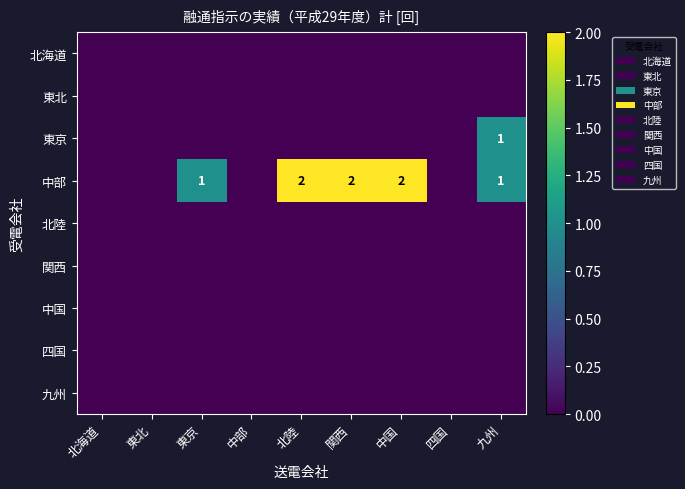

What is the total value across all series at 北陸?

2